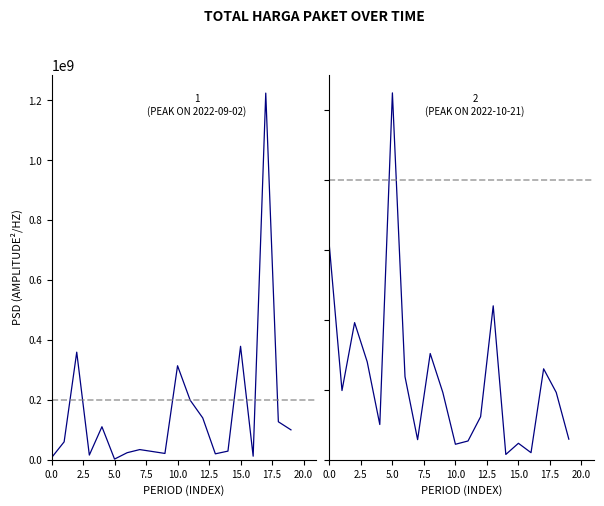

Is it true that the value at 2022-03-31 is 108982309?

False